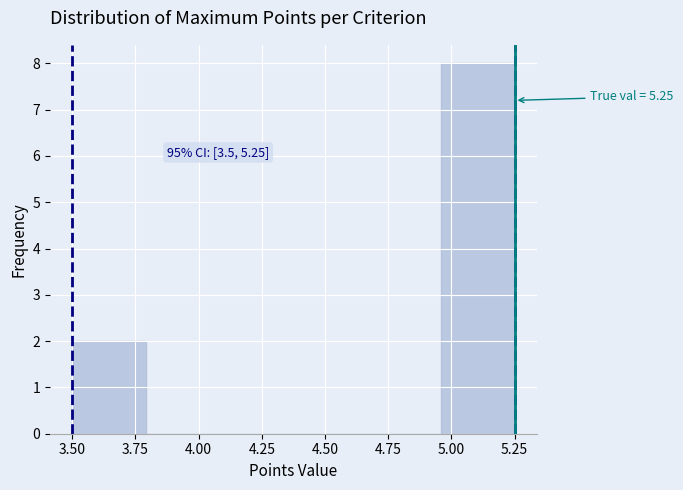

Over which range of the x-axis is the bar tallest?

4.95 to 5.25